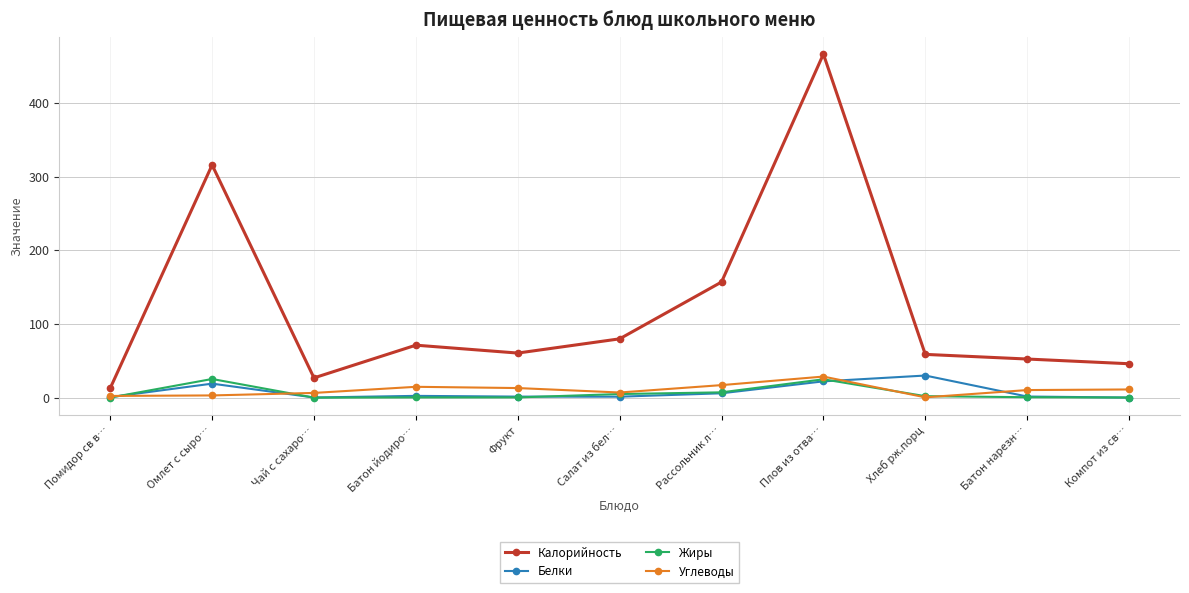

What is the maximum value shown in the chart?

466.3